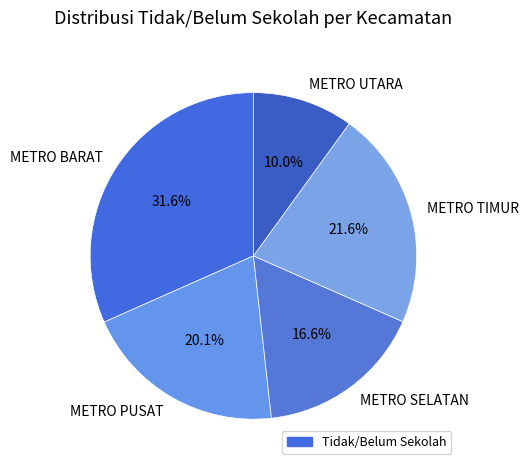

How many segments does this pie chart have?

5